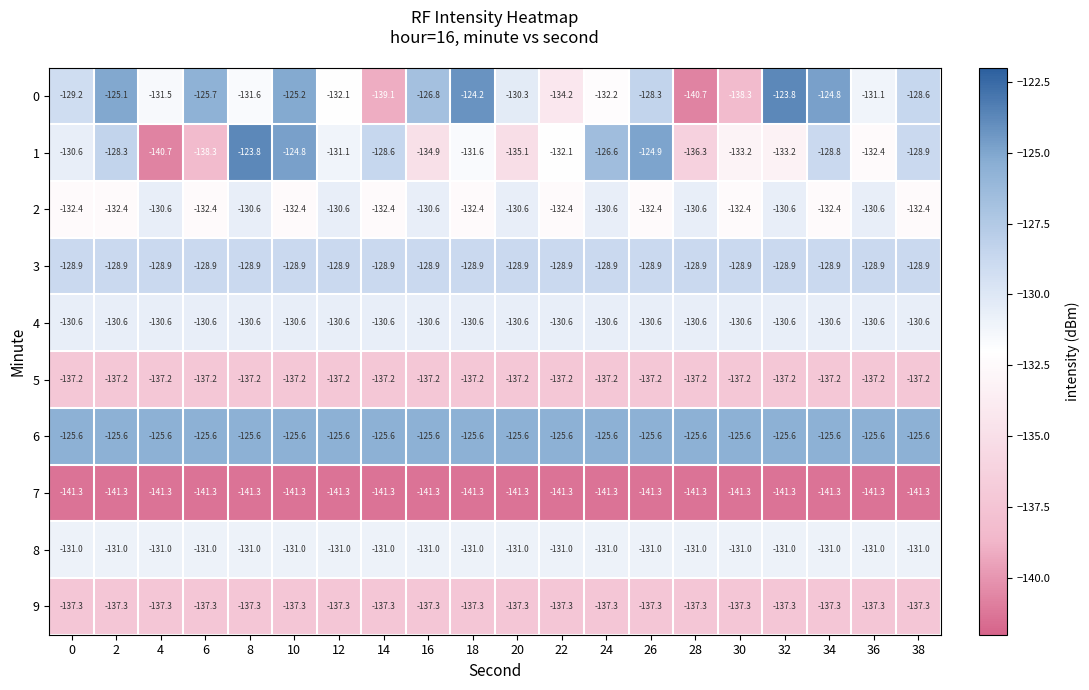

The 8 series shows -131.0 at 24. True or false?

True